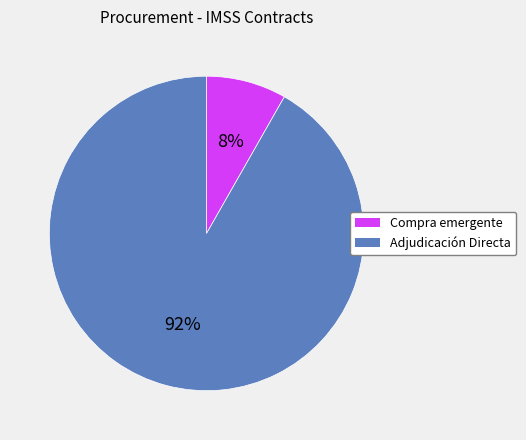

Which has a higher value, Compra emergente or Adjudicación Directa?

Adjudicación Directa